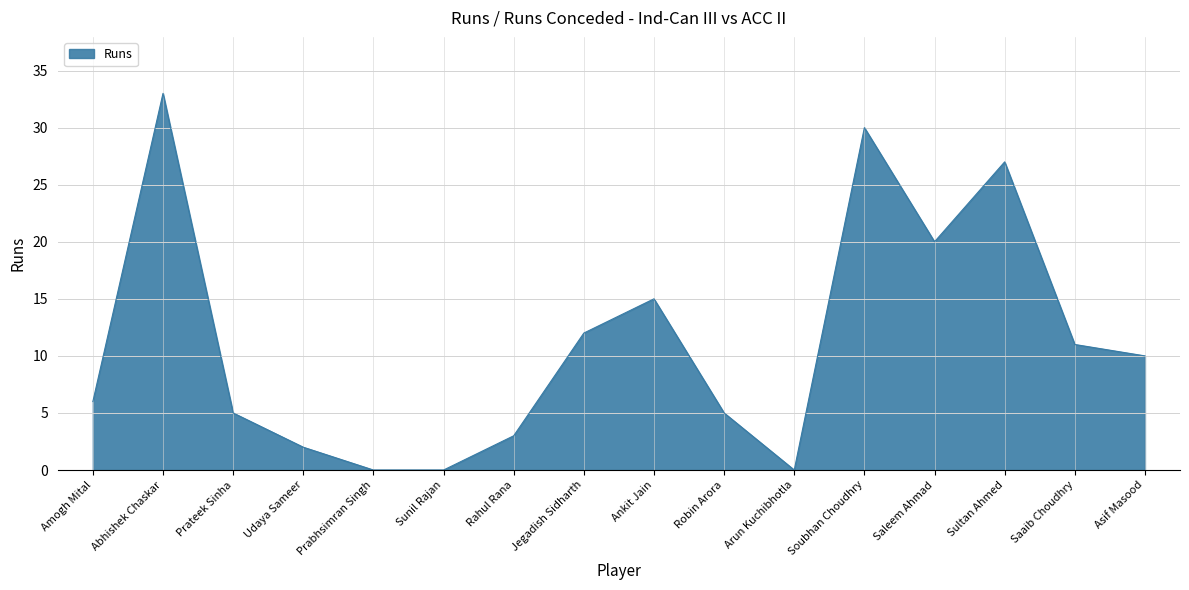

What position from the right is Sunil Rajan?

11